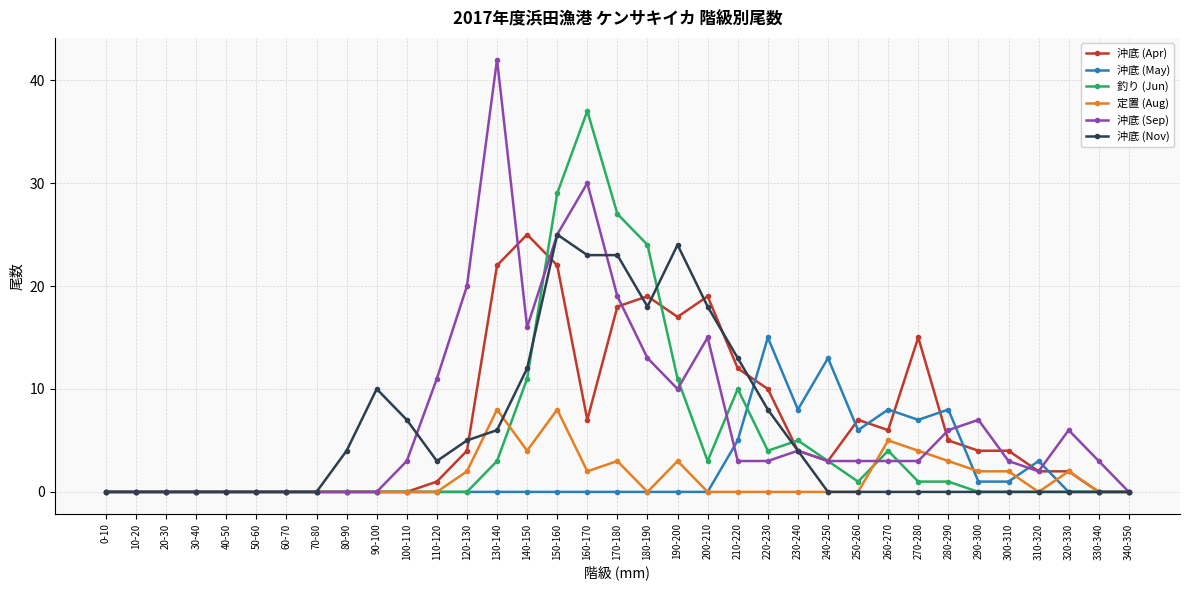

True or false: 定置 (Aug) has more than 1 points higher than both neighbors.

True